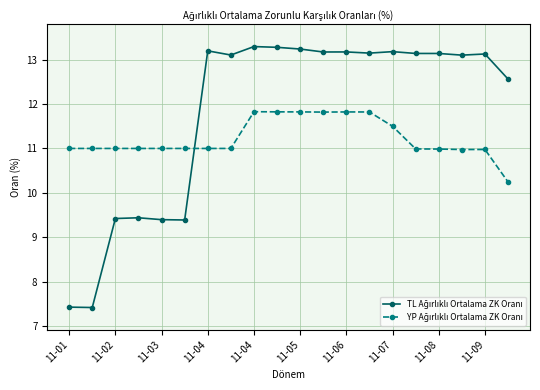

What is the minimum value shown in the chart?

7.4